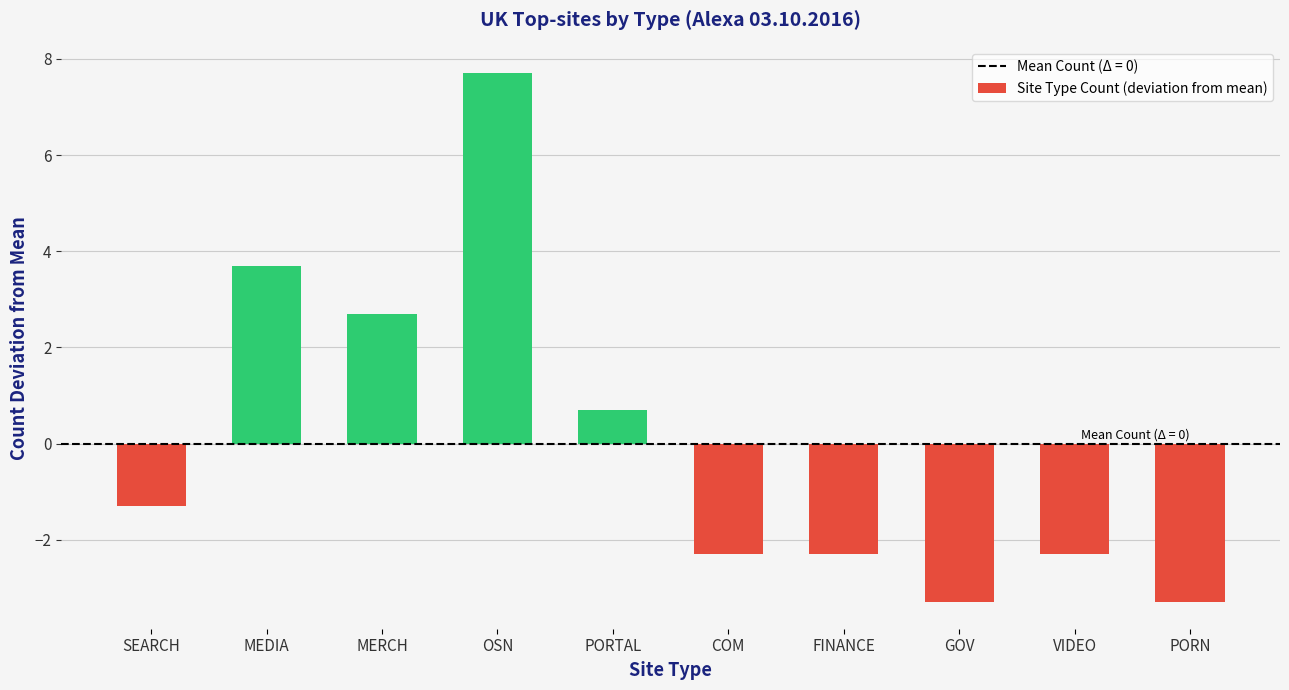

What is the minimum value shown in the chart?

-3.3